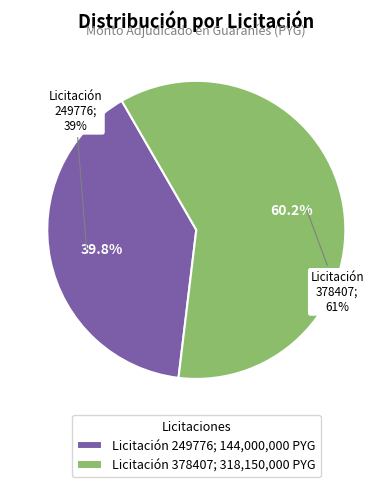

What is the smallest slice in the pie chart?

249776-joel-gustavo-cabrera-aguayo-7